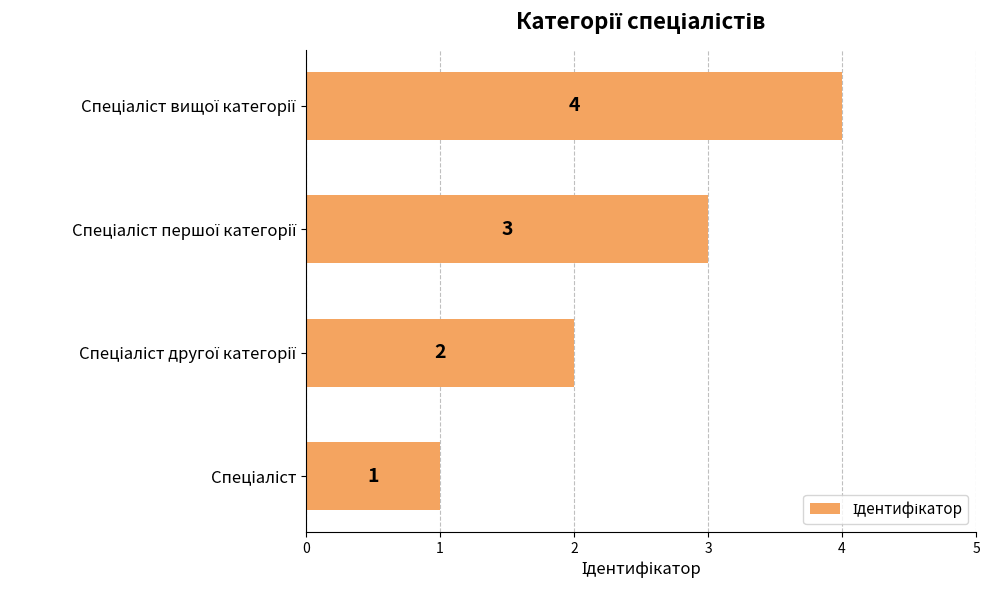

Count the values in the range 2 to 4.

3